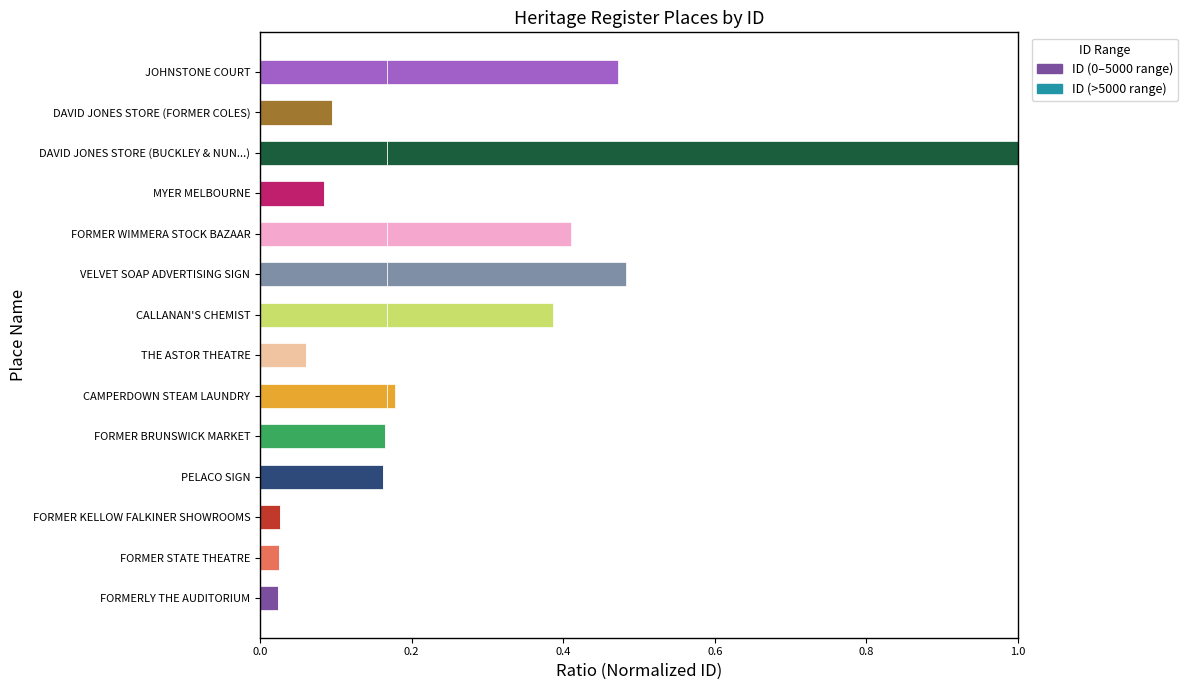

How many categories are shown in the chart?

14